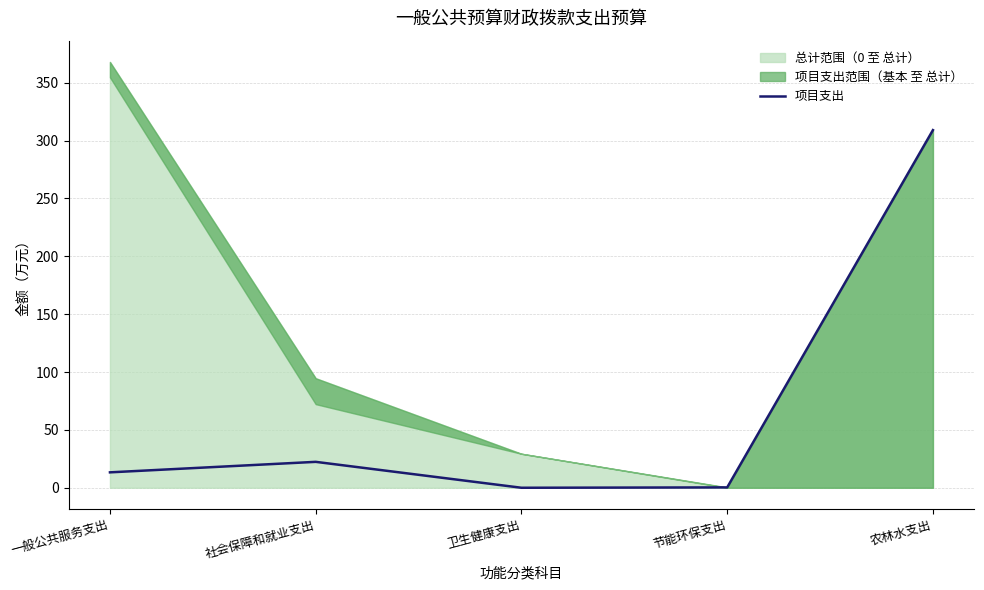

Where is 项目支出 nearest to the value 154?

社会保障和就业支出